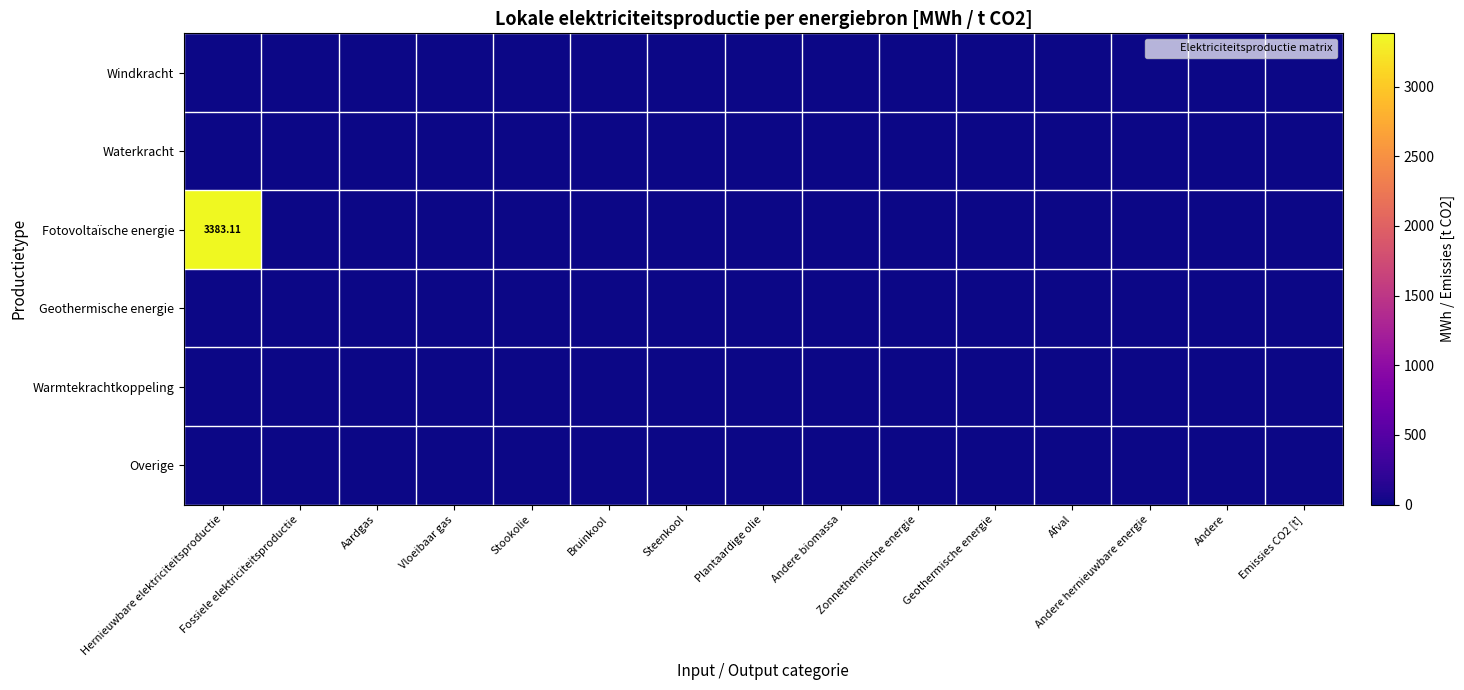

What is the maximum value shown in the chart?

3383.1